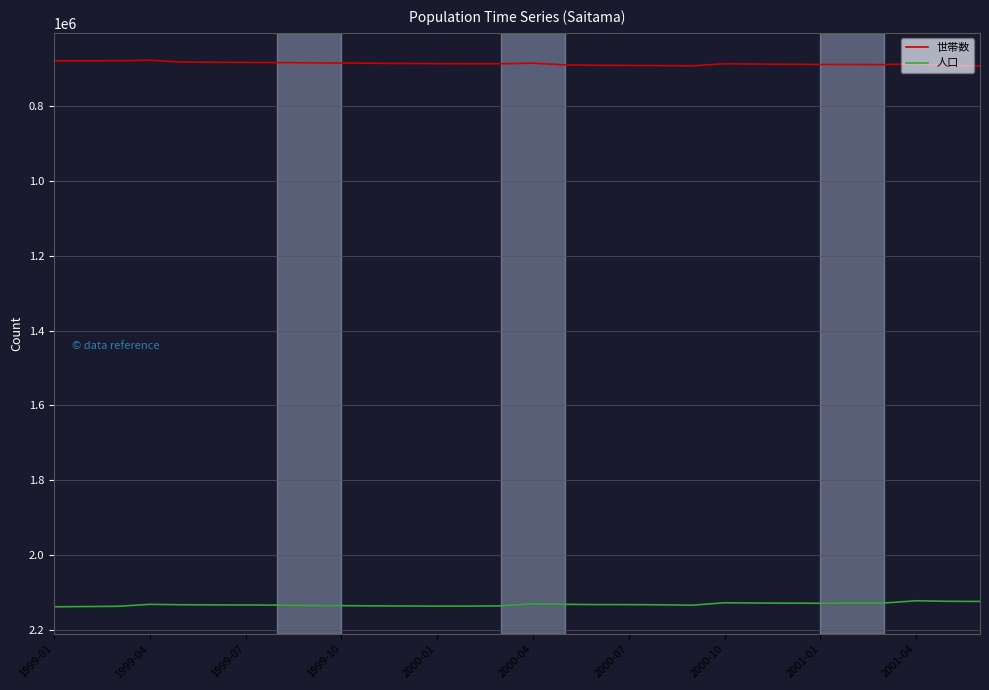

At how many categories does at least one series exceed 1053241?

30